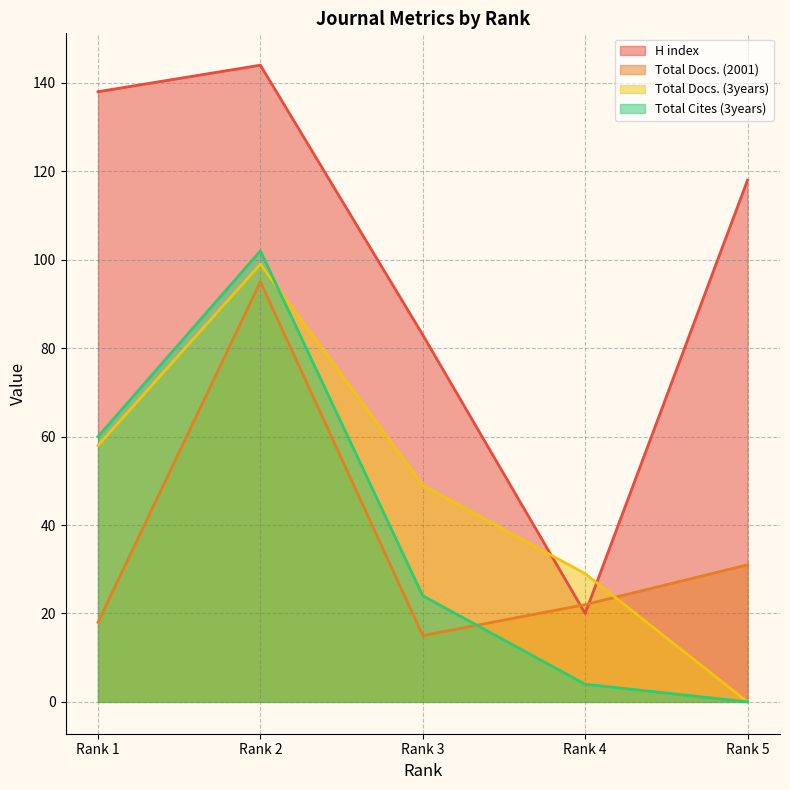

How many lines are shown in the chart?

4